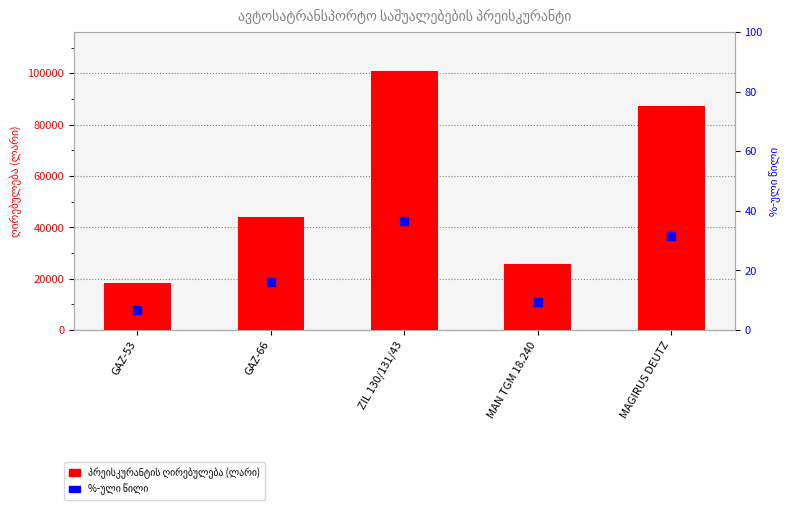

What is the total value across all series at GAZ-66?

44194.5